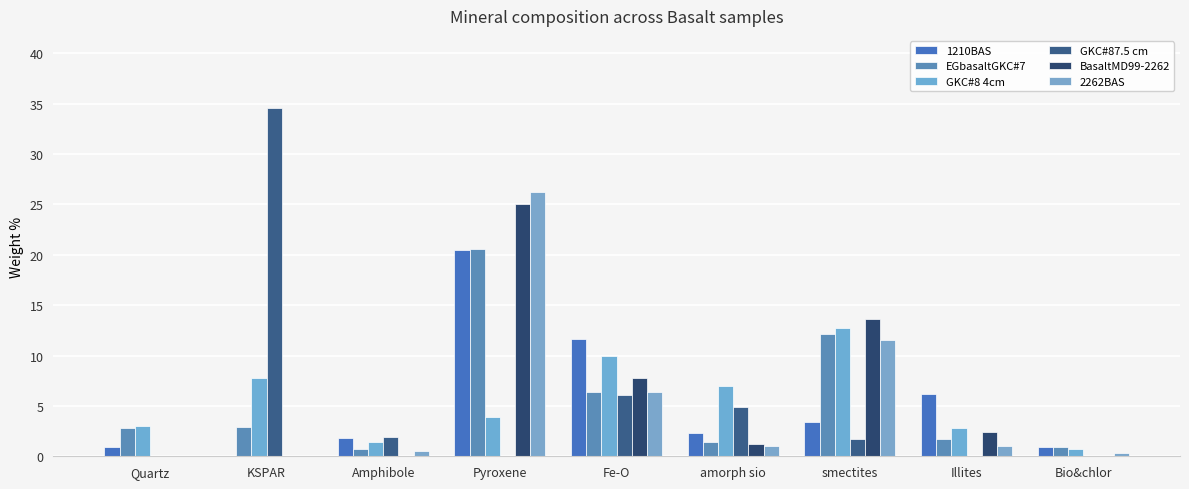

How many groups of bars are there?

9